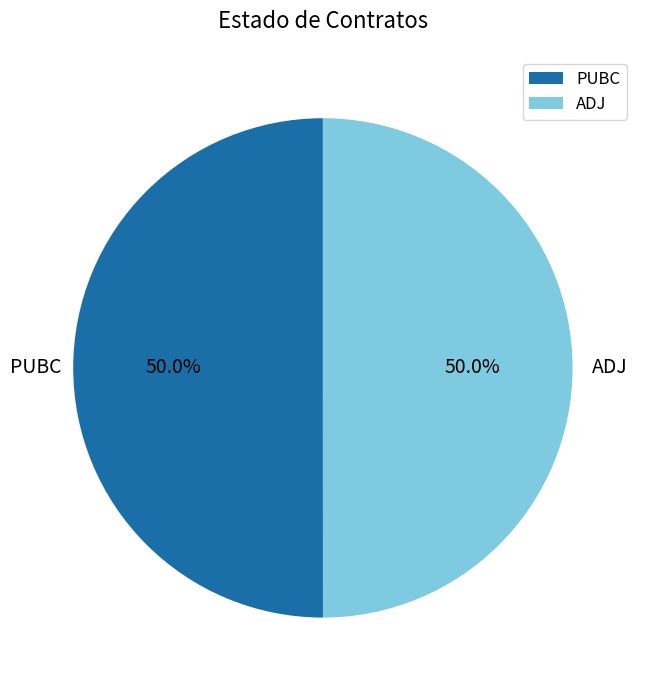

Approximately how many times larger is the value at PUBC compared to ADJ?

1.0